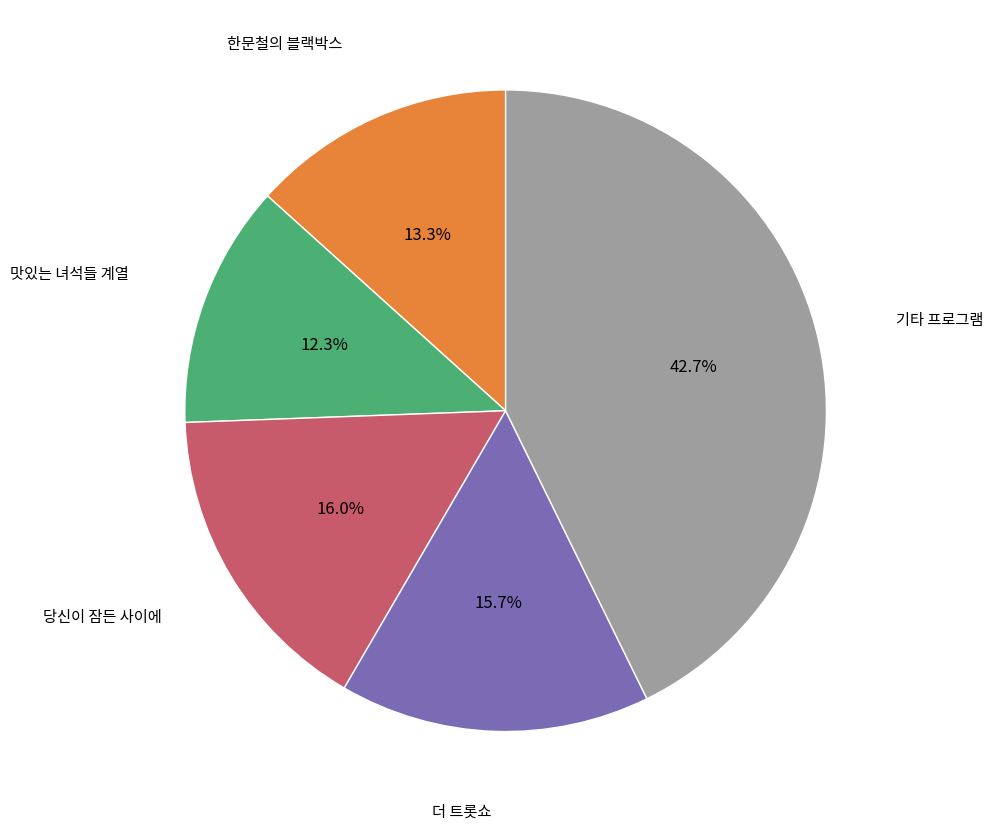

Is there a majority slice in this chart?

No